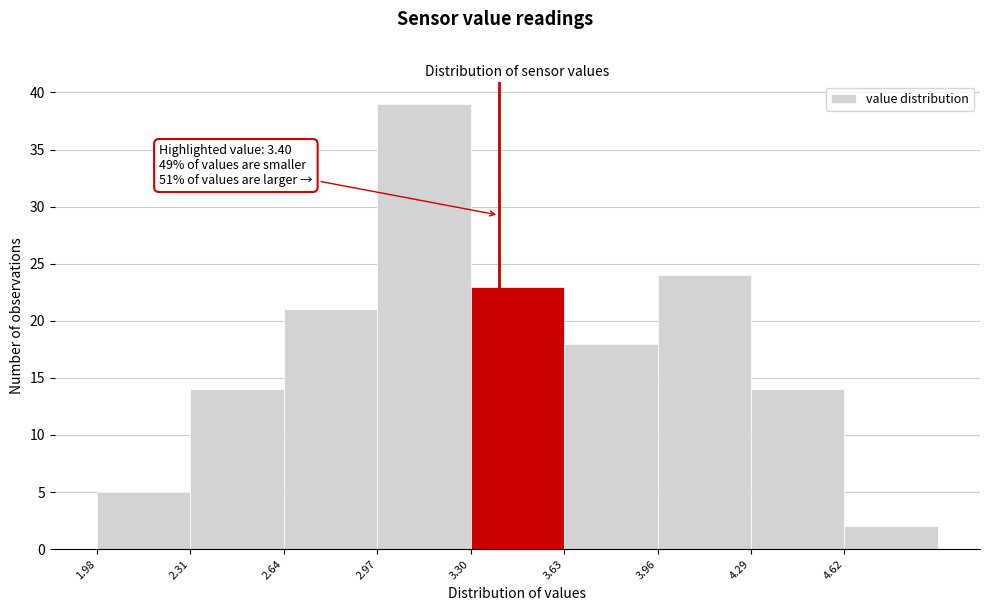

Which range on the x-axis has the tallest bar?

2.97 to 3.30